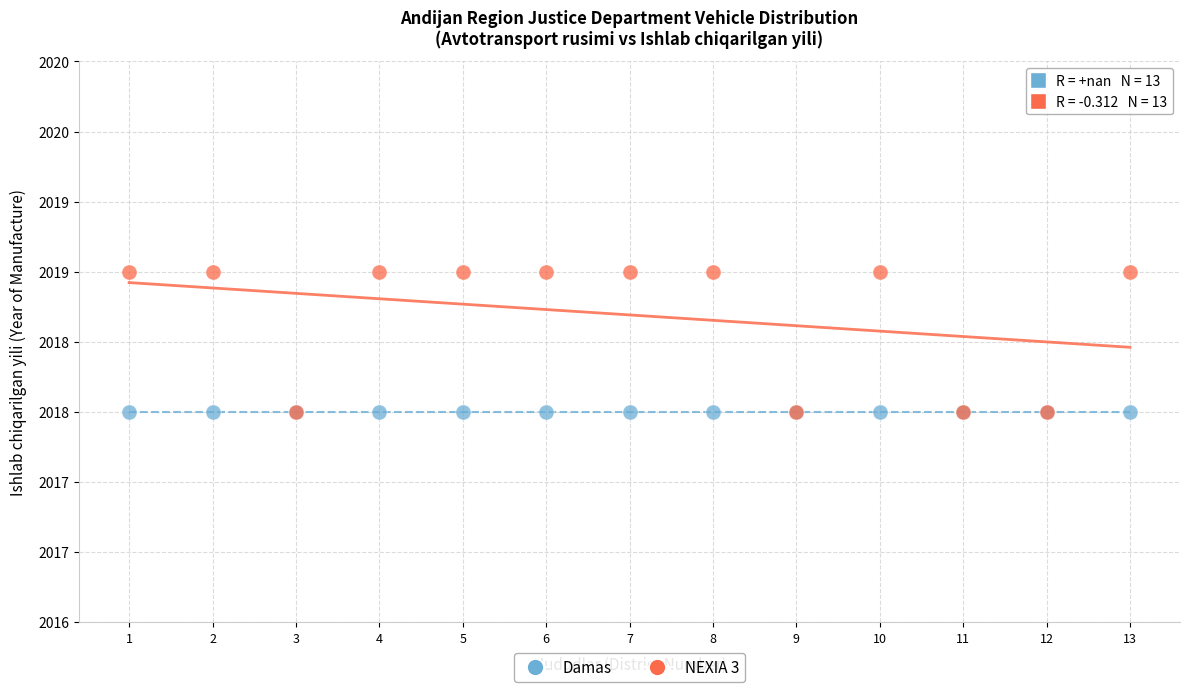

What are all the series names shown in the legend?

Damas, NEXIA 3